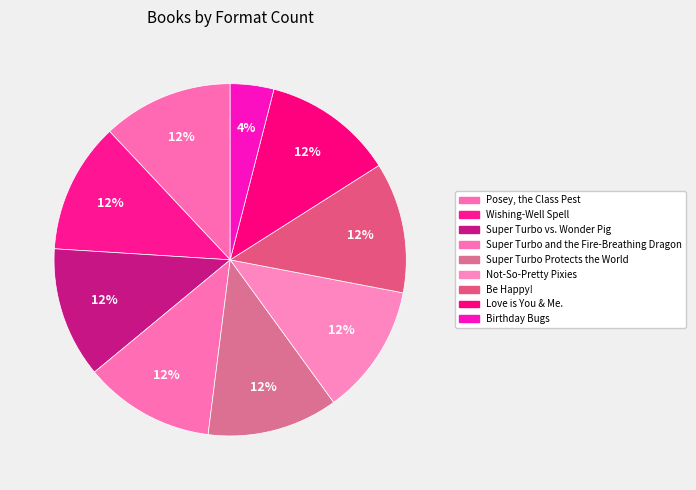

What percentage is the Wishing-Well Spell slice, to the nearest percent?

12%